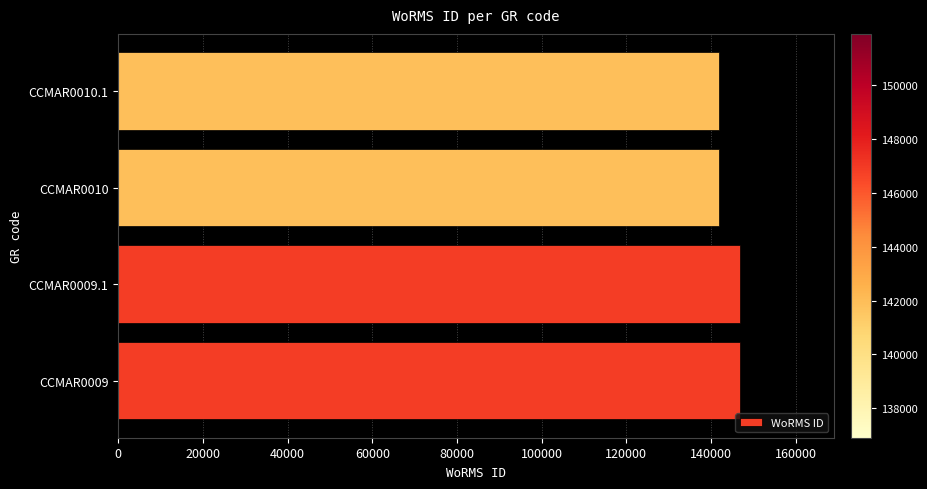

How many series are shown in this chart?

1